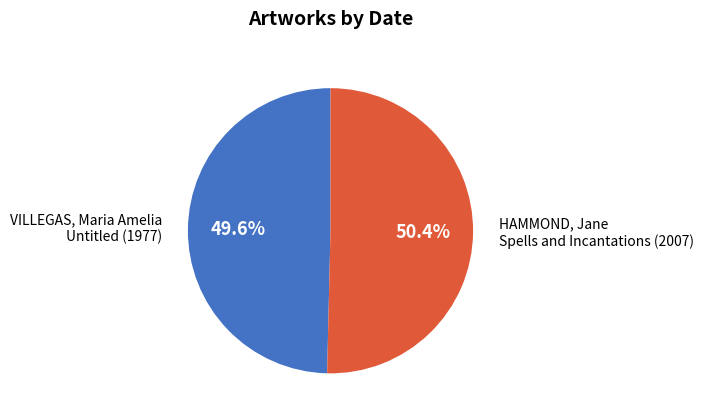

Does any single category account for the majority?

Yes